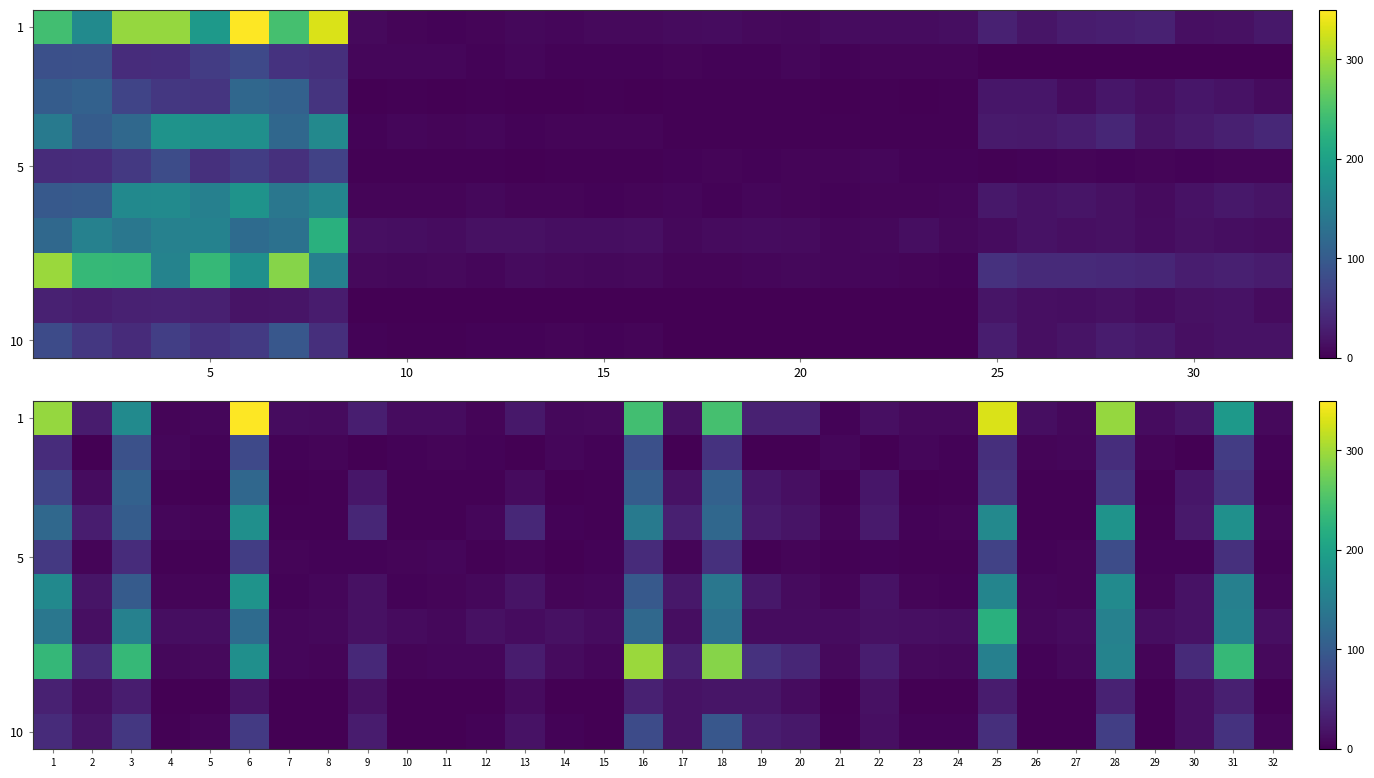

What is the greatest value displayed?

372.8